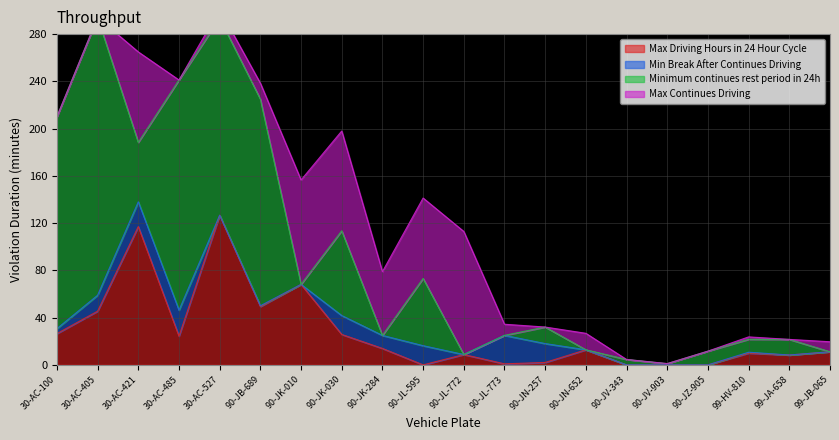

What is the difference between the maximum and minimum values in the Max Driving Hours in 24 Hour Cycle series?

129